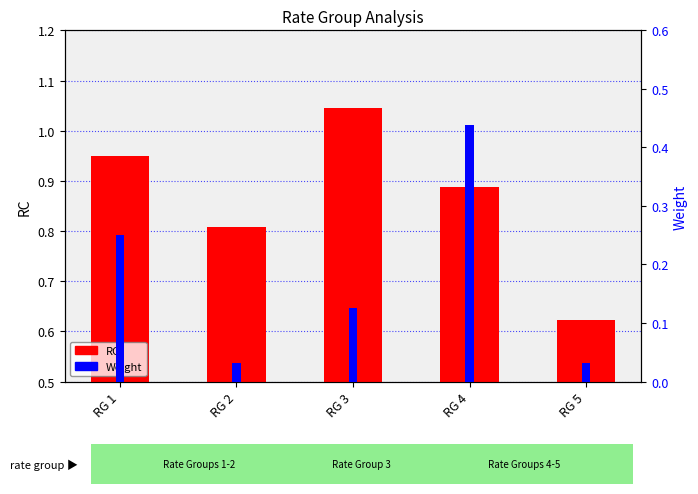

The Weight series shows 0.0 at RG 2. True or false?

False